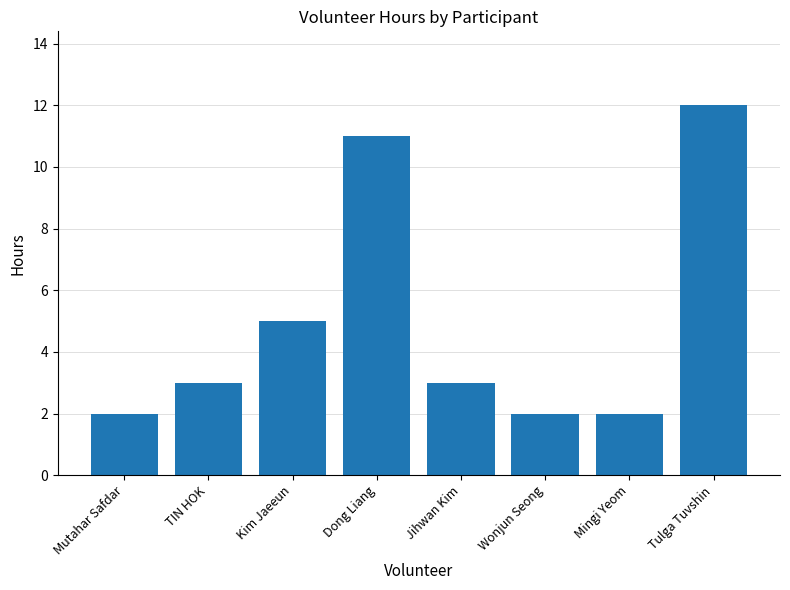

Count the number of data series in this chart.

1